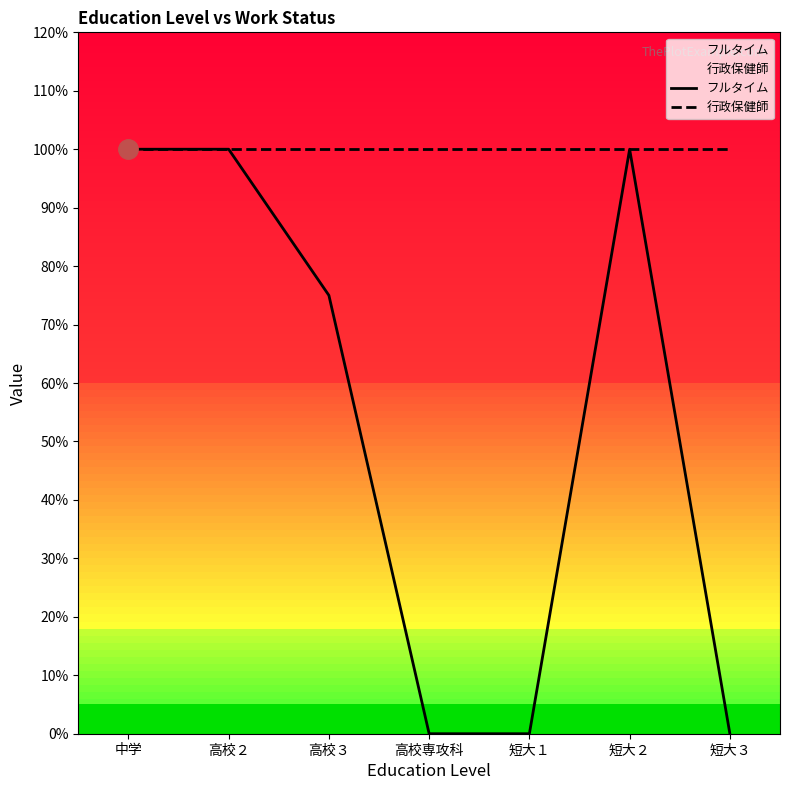

Is the value of 行政保健師 at 短大３ greater than the value of フルタイム at 短大２?

No